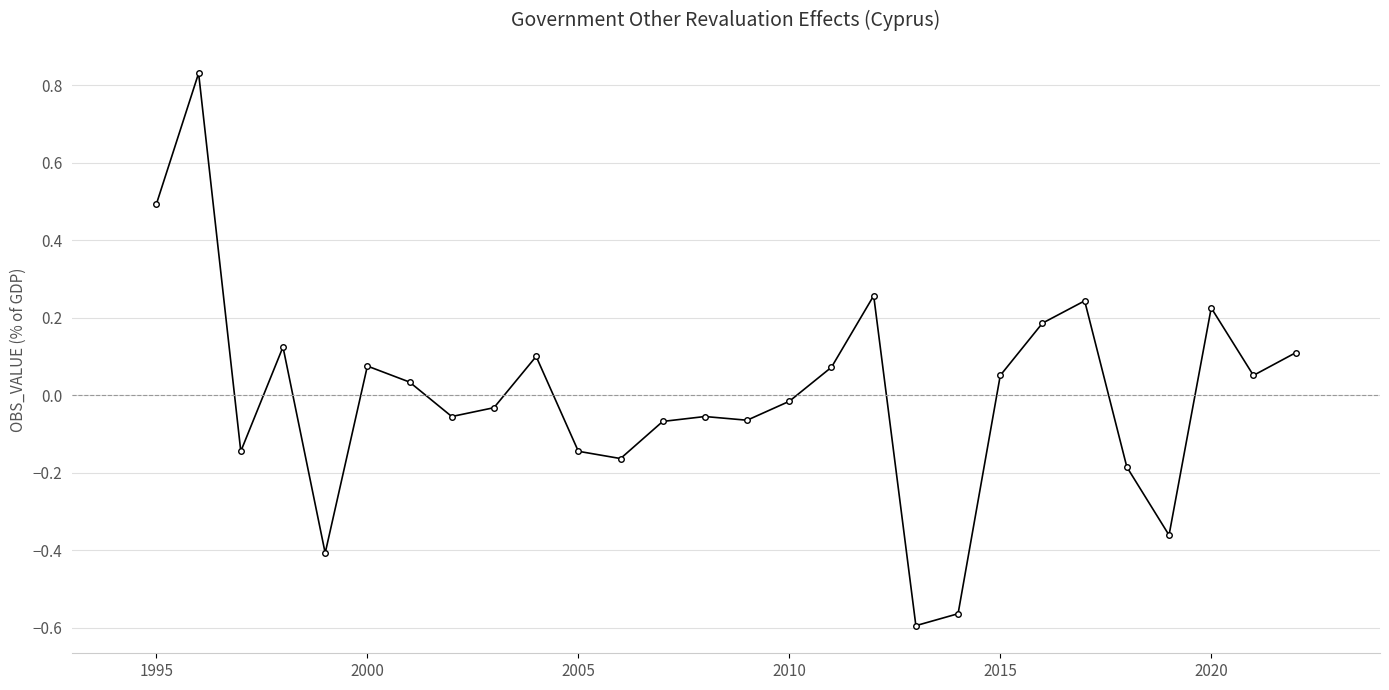

True or false: there are more than 2 points higher than both neighbors.

True